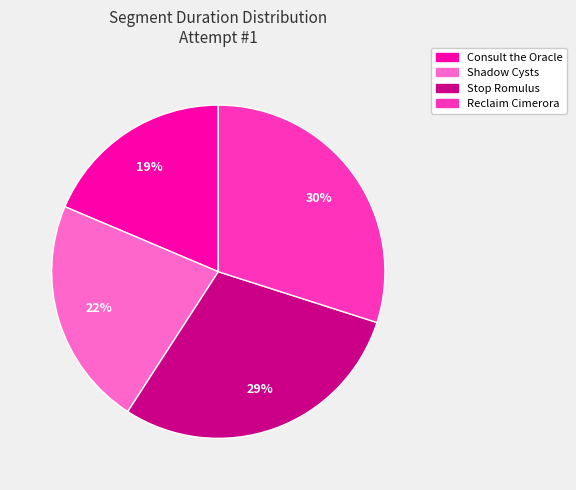

Do Reclaim Cimerora and Stop Romulus together represent more than half of the pie?

Yes